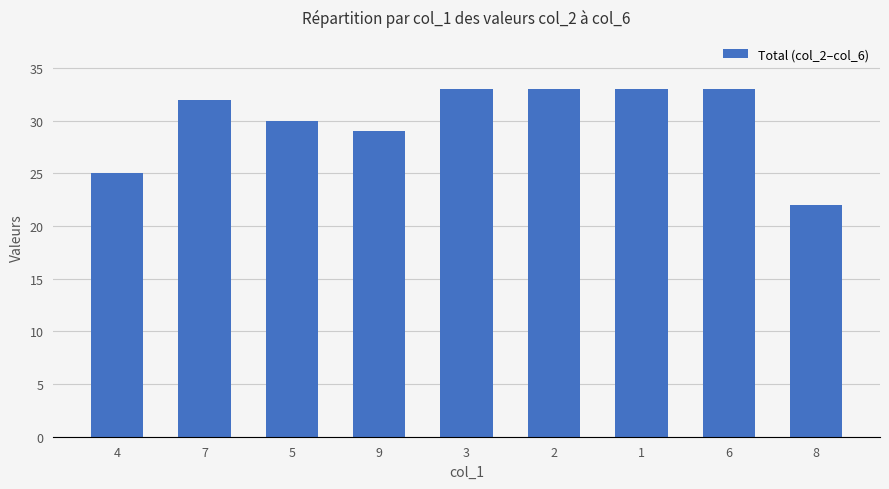

How many bars are there in total?

9